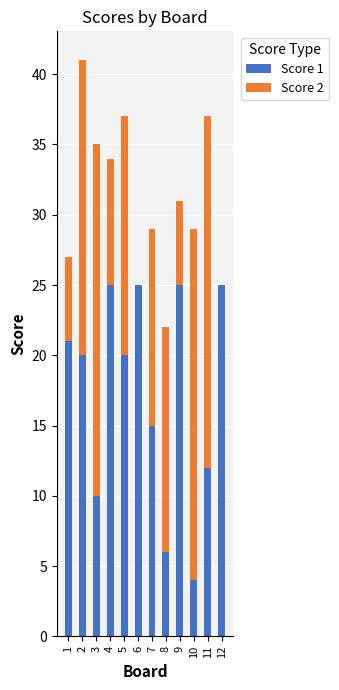

What are all the series names shown in the legend?

Score 1, Score 2